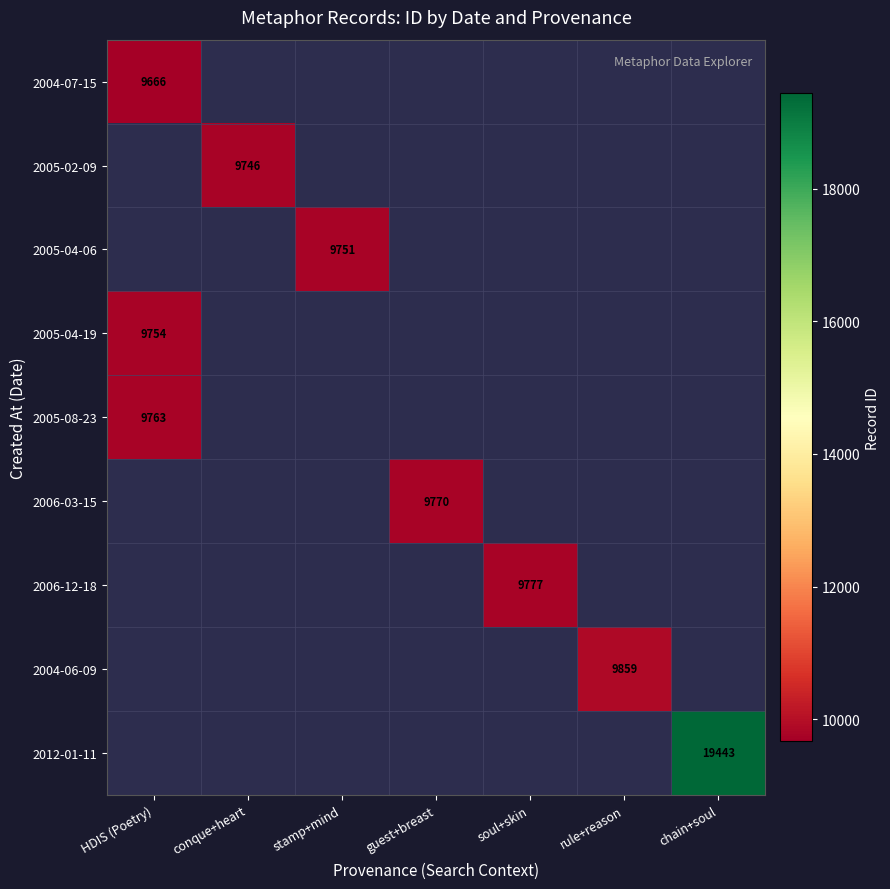

The 2005-04-06 series shows 4702 at stamp+mind. True or false?

False